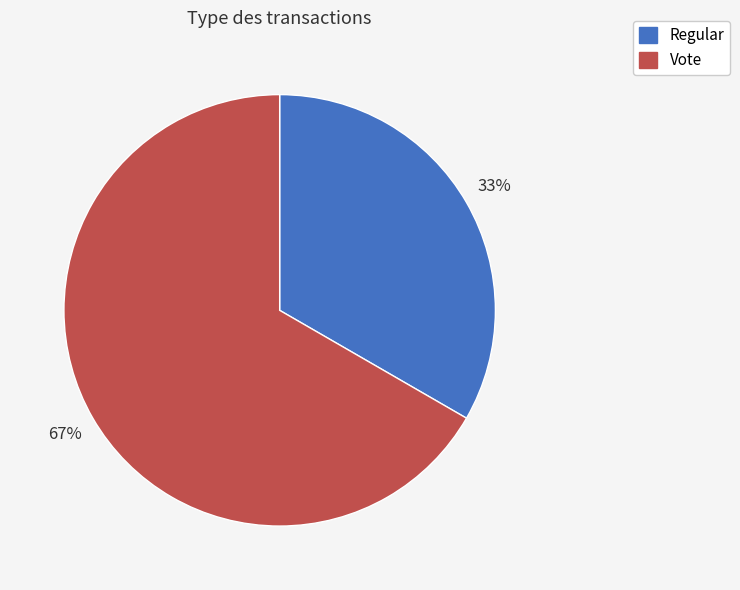

Approximately how many times larger is the value at Regular compared to Vote?

0.5